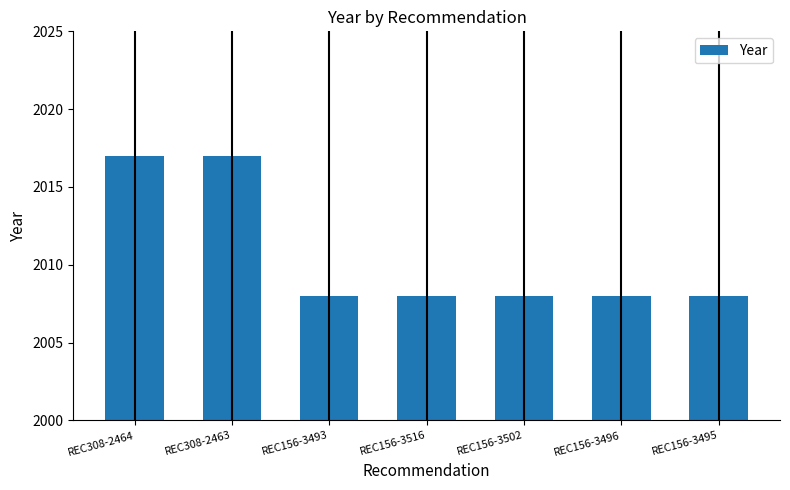

What is the minimum value shown in the chart?

2008